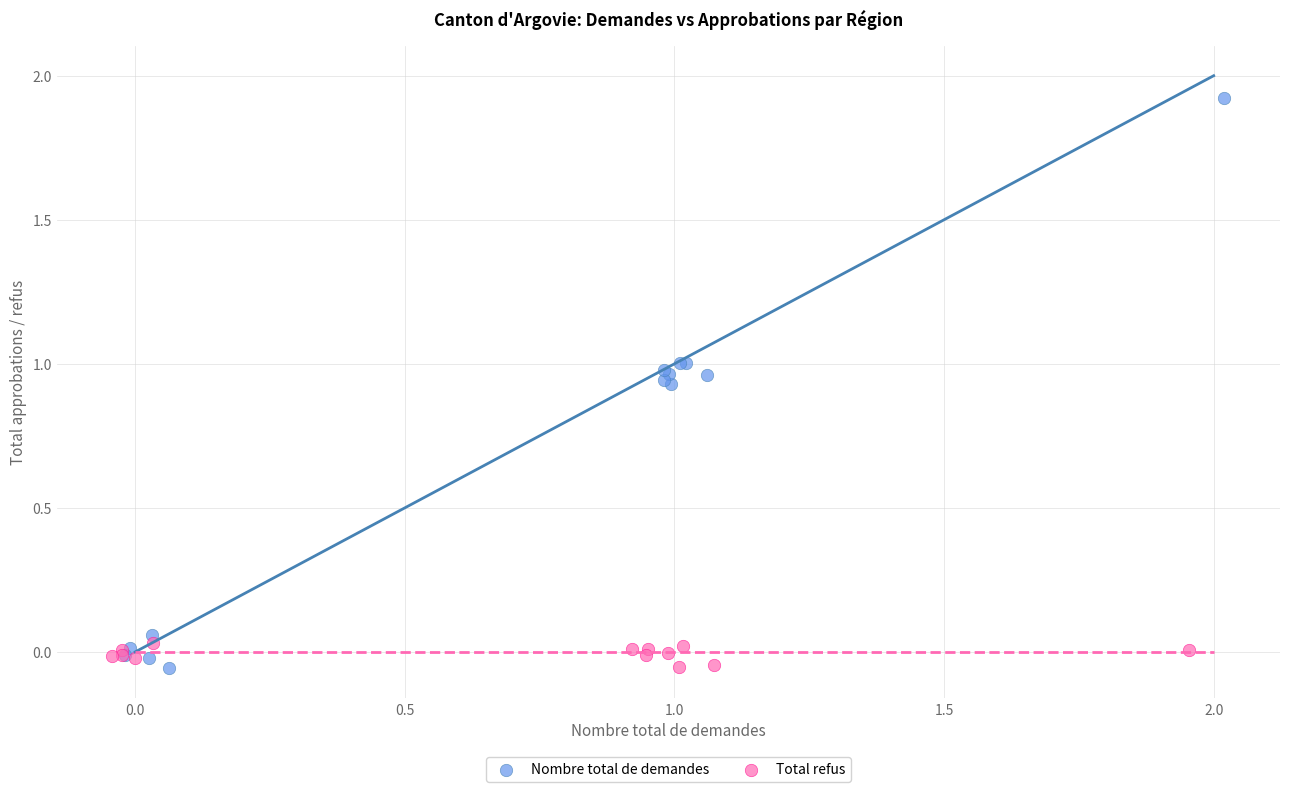

Which series reaches the maximum Y coordinate?

Nombre total de demandes